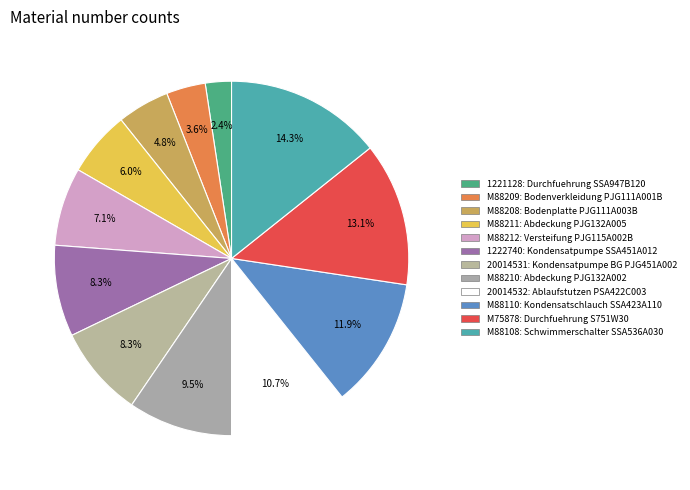

Count the number of slices in the pie.

12